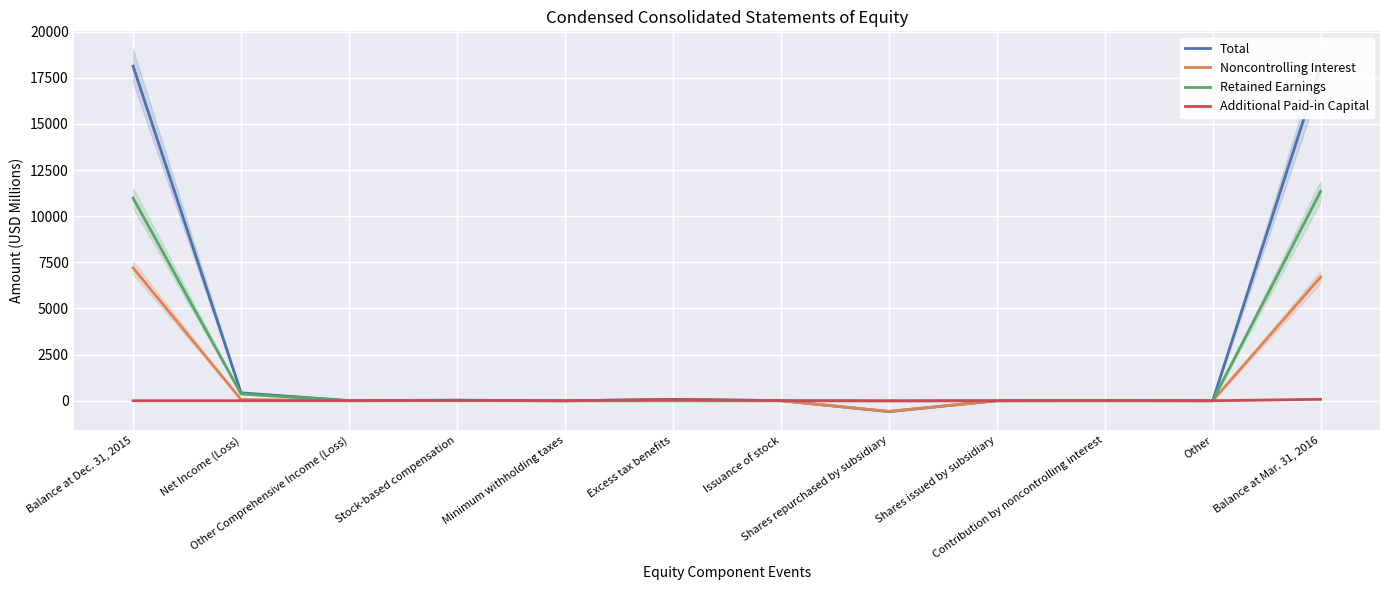

Which has a higher value, Balance at Mar. 31, 2016 or Other Comprehensive Income (Loss)?

Balance at Mar. 31, 2016